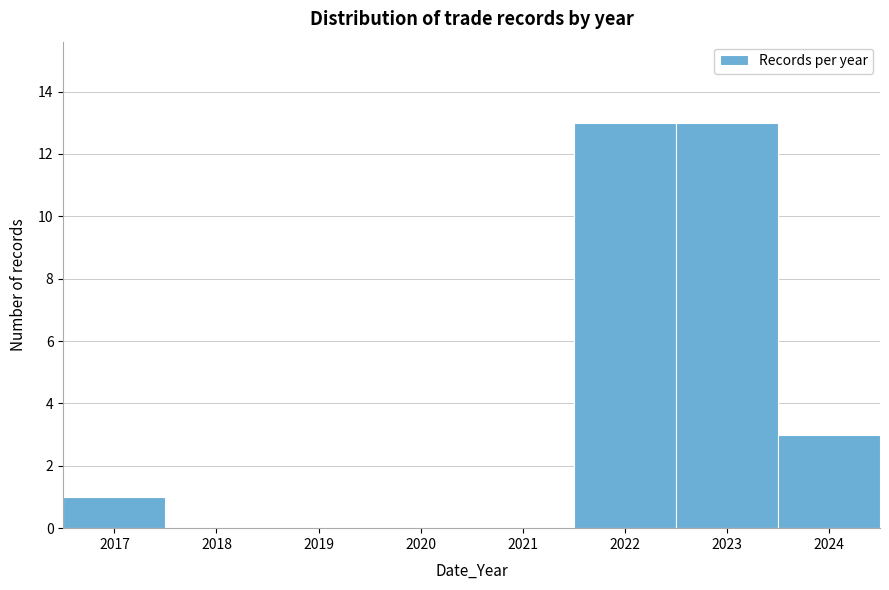

How tall is the bar that spans 2021.5 to 2022.5 on the x-axis? The values are not printed on the chart, so give them approximately, as read against the axis.

13